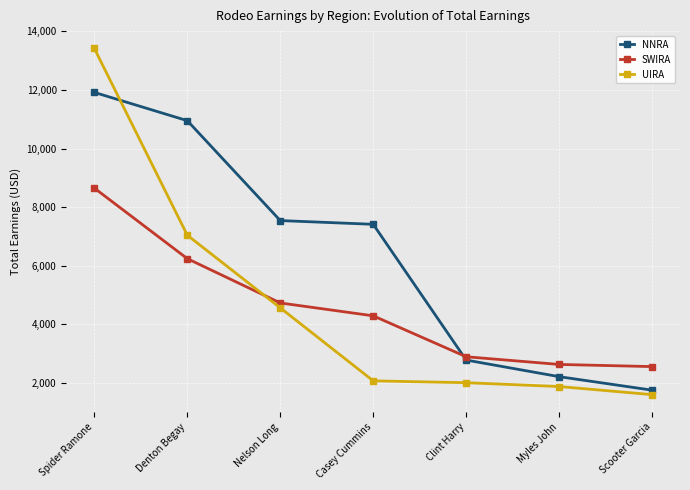

Does the chart display data point markers on the line(s)?

Yes